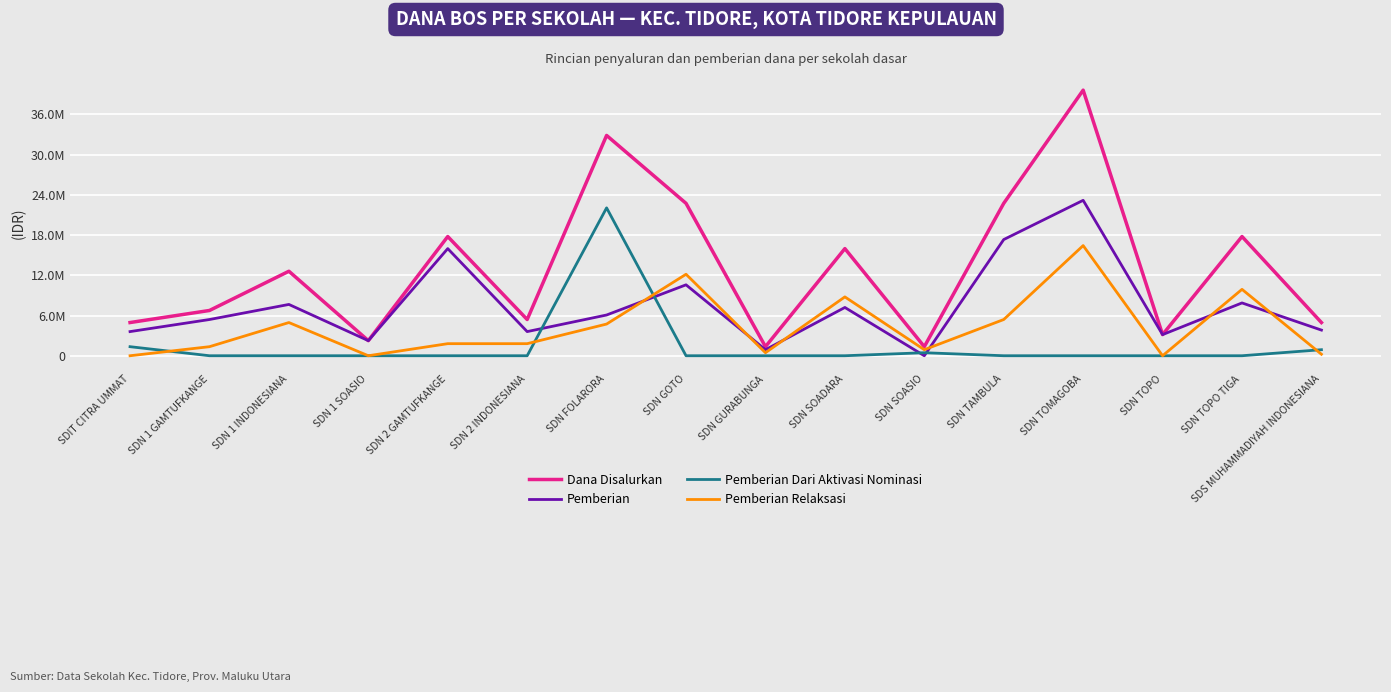

Which series has the largest total across all categories?

Dana Disalurkan